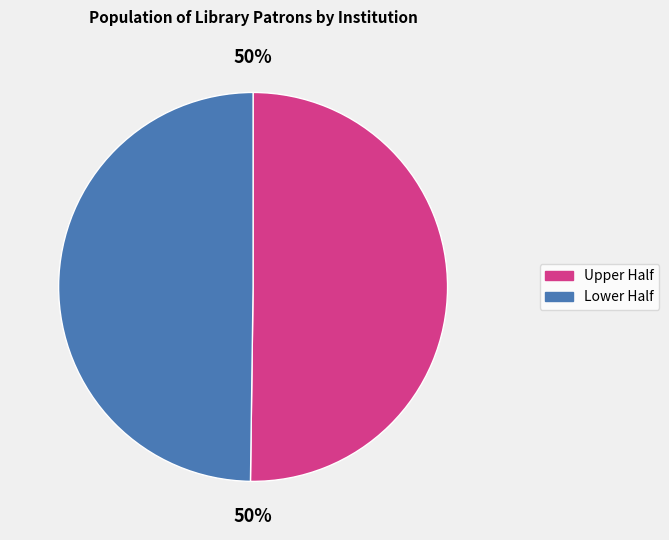

To the nearest percent, what is the average slice percentage?

50%